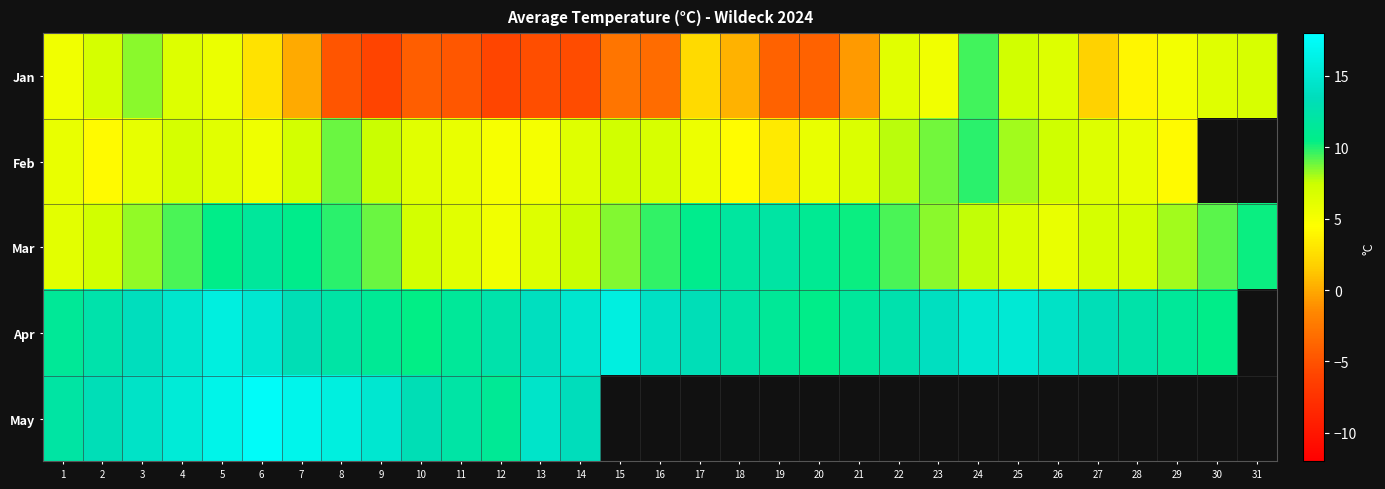

At how many categories does at least one series exceed 7?

31